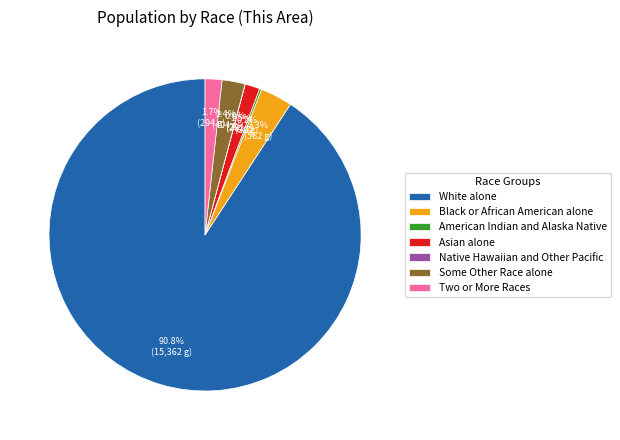

What is the ratio of the value at Some Other Race alone to the value at Two or More Races?

1.4